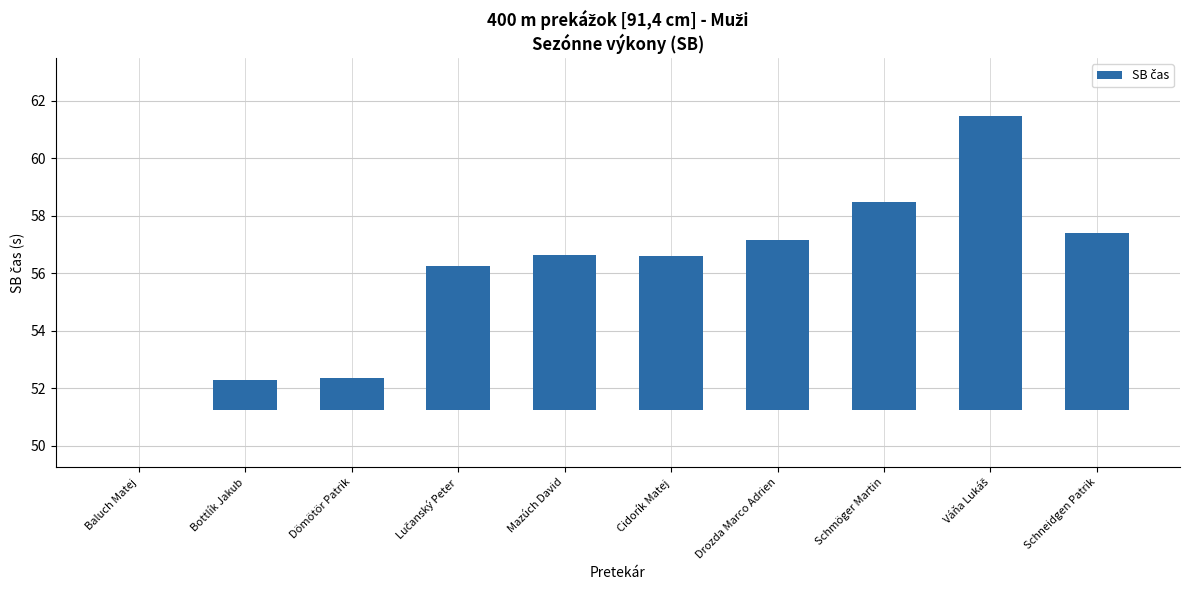

How many values are above zero?

9